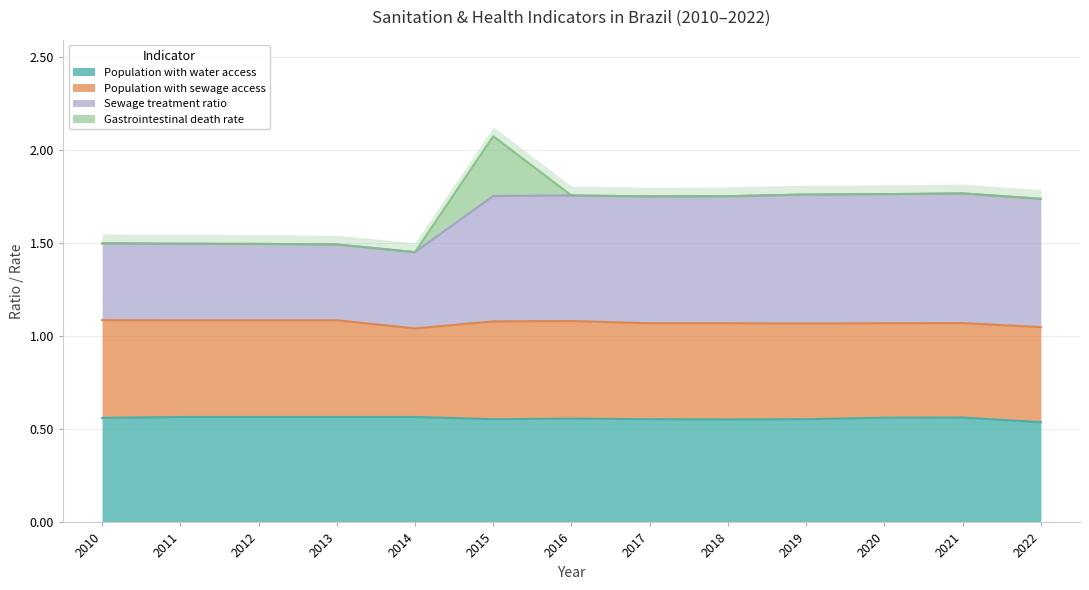

Where is the first local maximum for Sewage treatment ratio?

2016